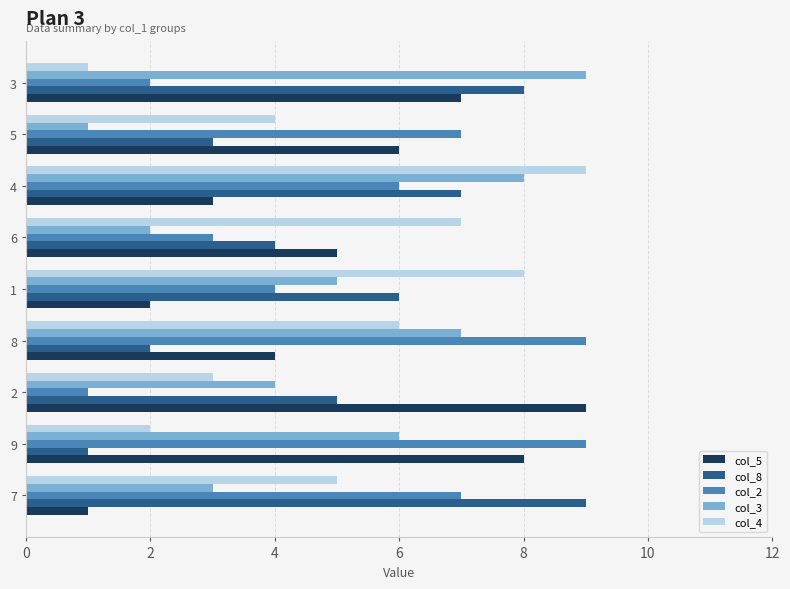

List the labels in order of col_5 value, largest first.

2, 9, 3, 5, 6, 8, 4, 1, 7